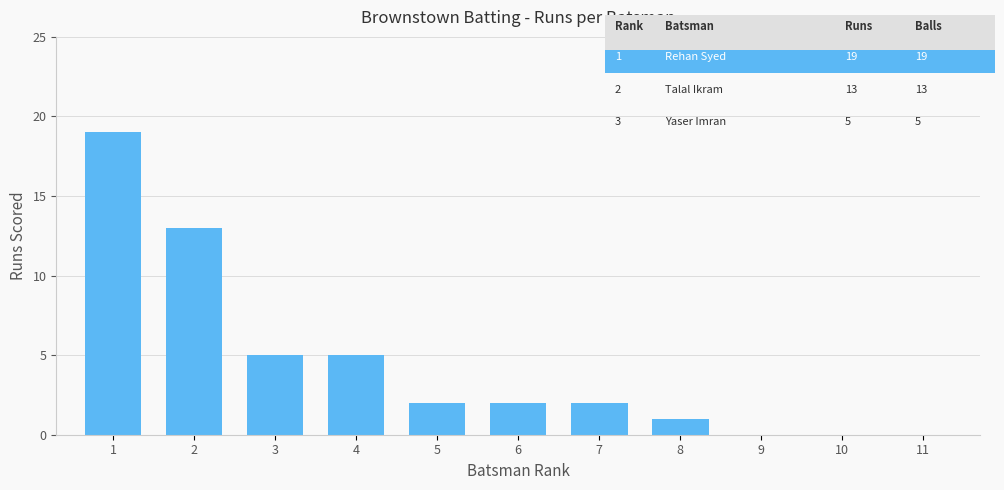

Where does the data first go above 2?

1